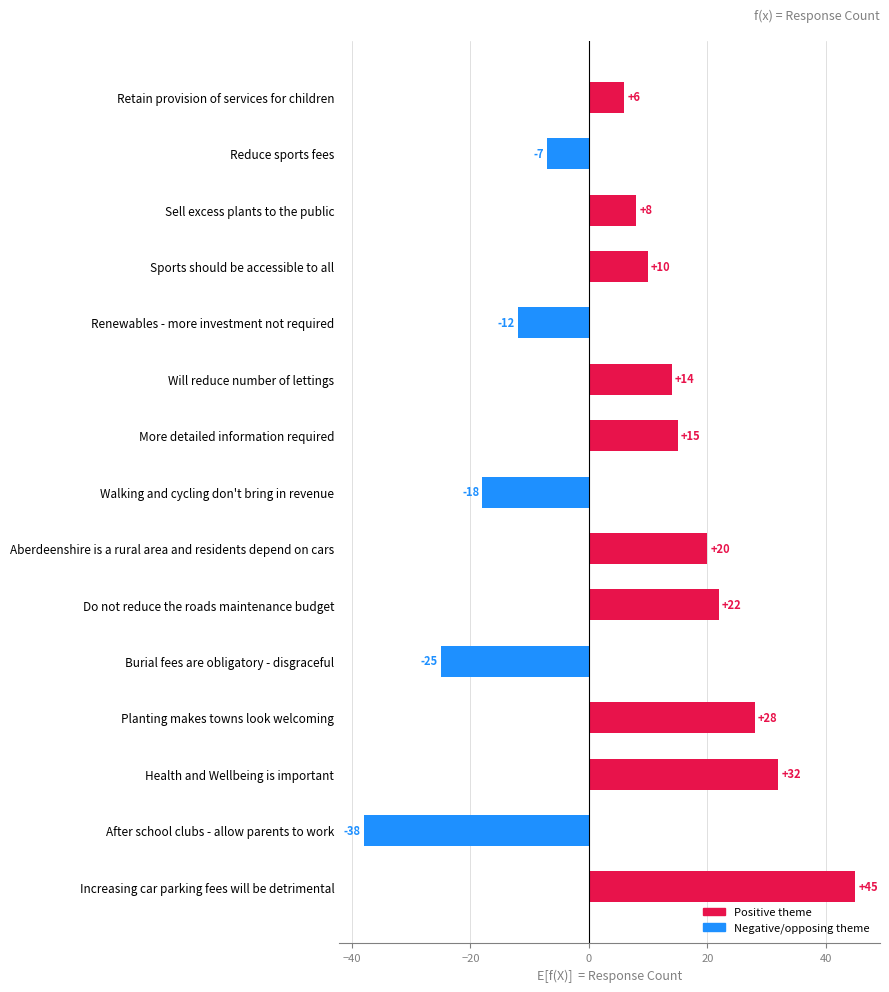

Read the value at Sell excess plants to the public, to the nearest 10.

10